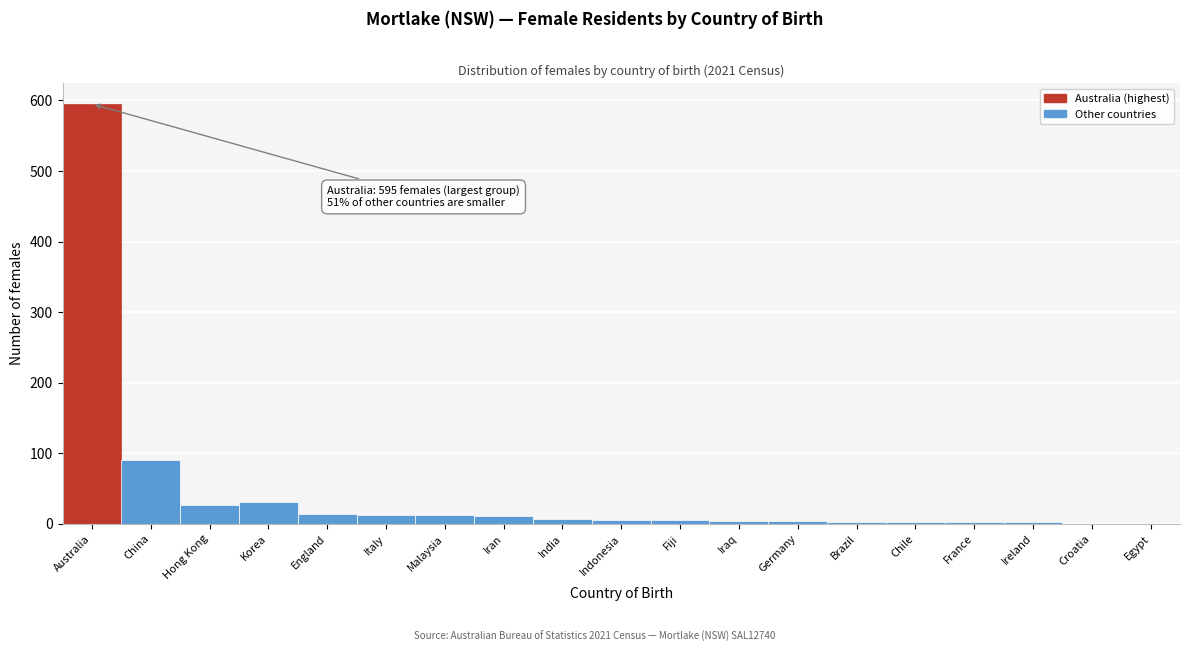

What is the sum of all values?

830